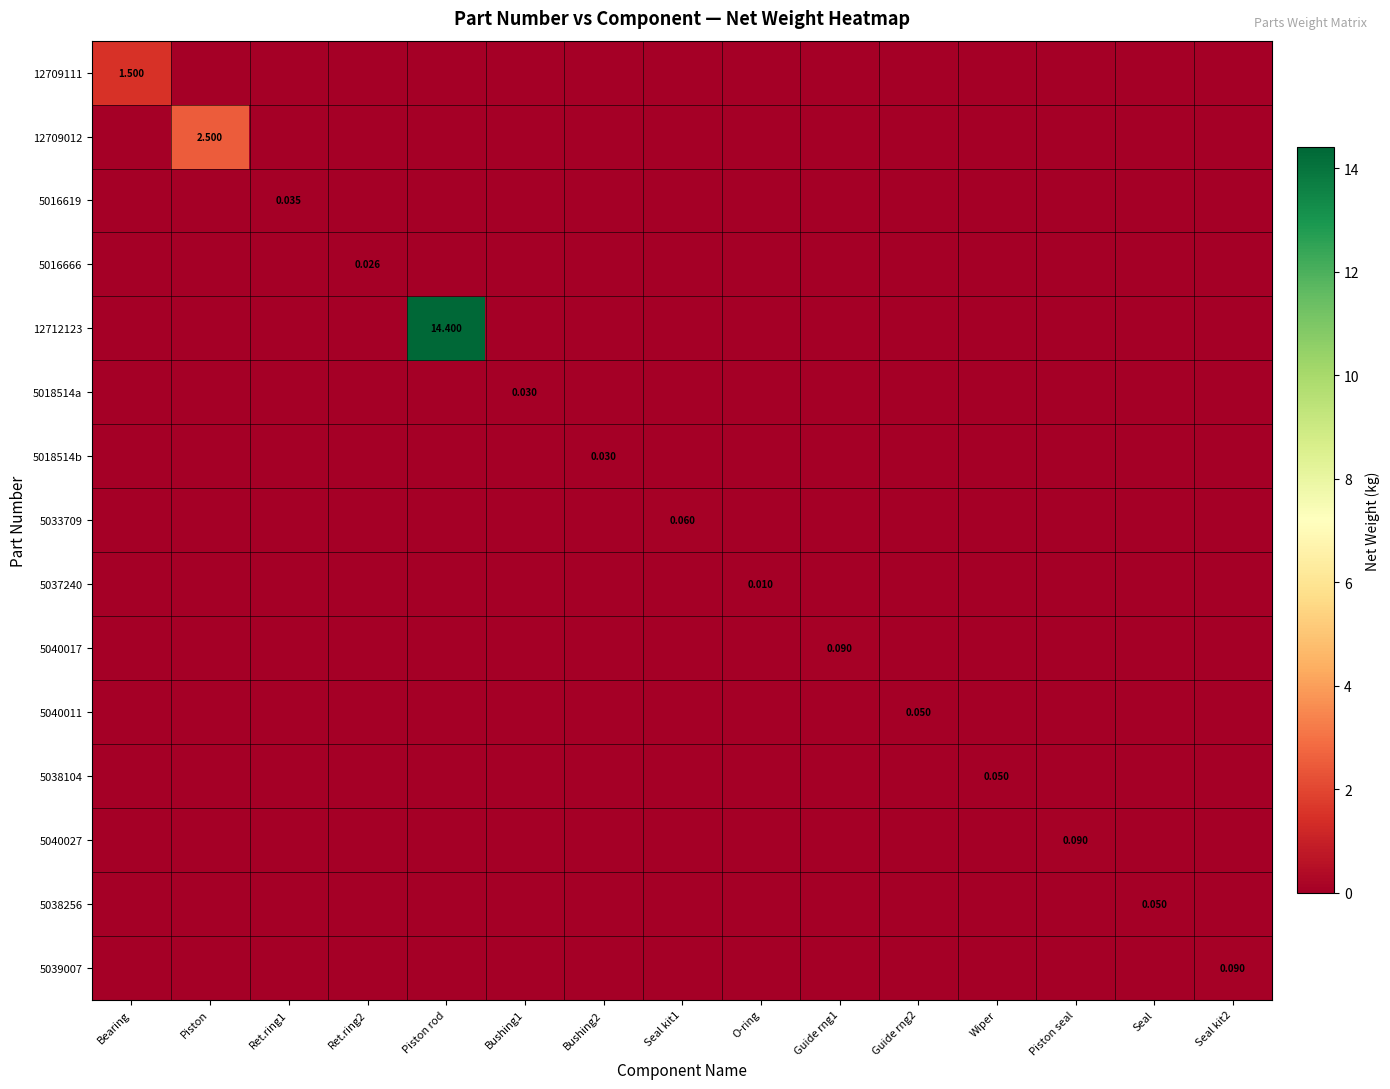

How many series are shown in this chart?

15